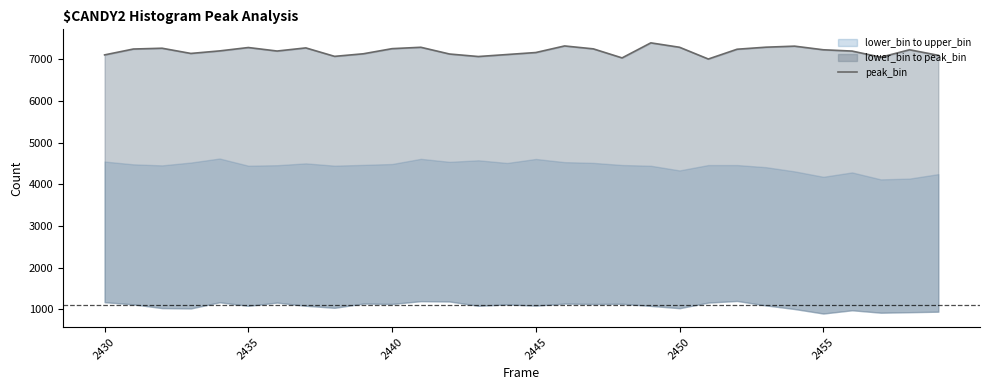

Is it true that the value at 2435 is 7249?

True